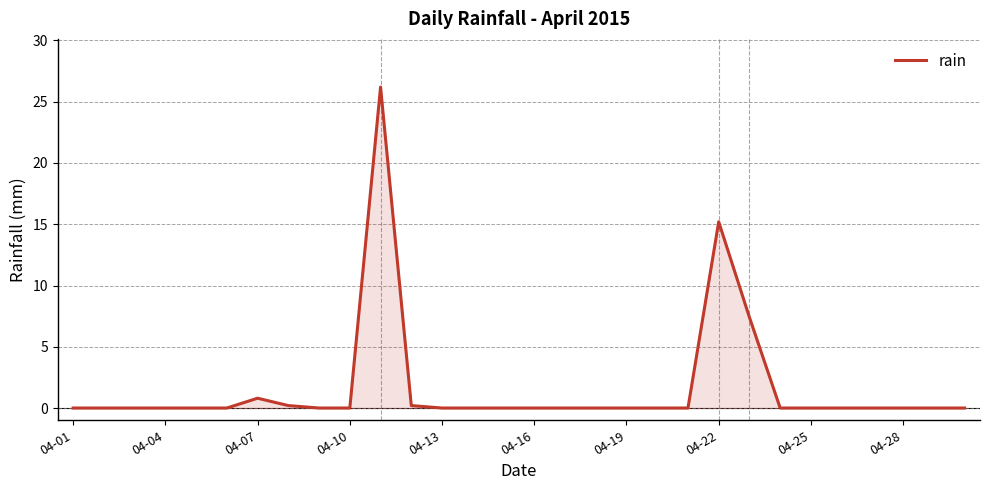

What is the difference between the second highest and minimum values?

15.2